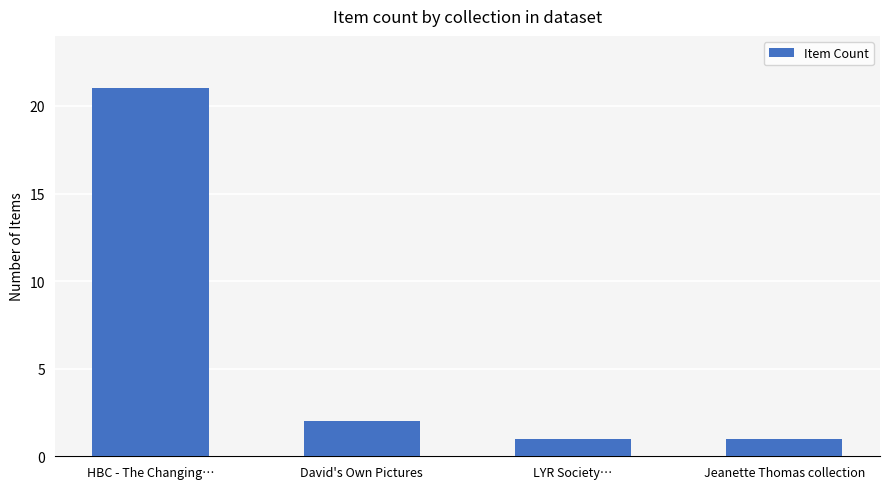

The value at David's Own Pictures is 1. True or false?

False